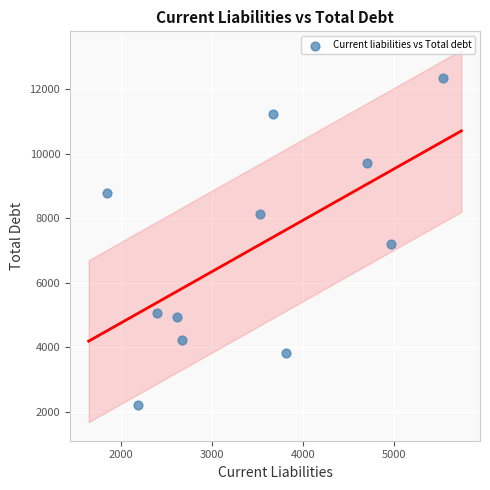

What is the average X value?

3445